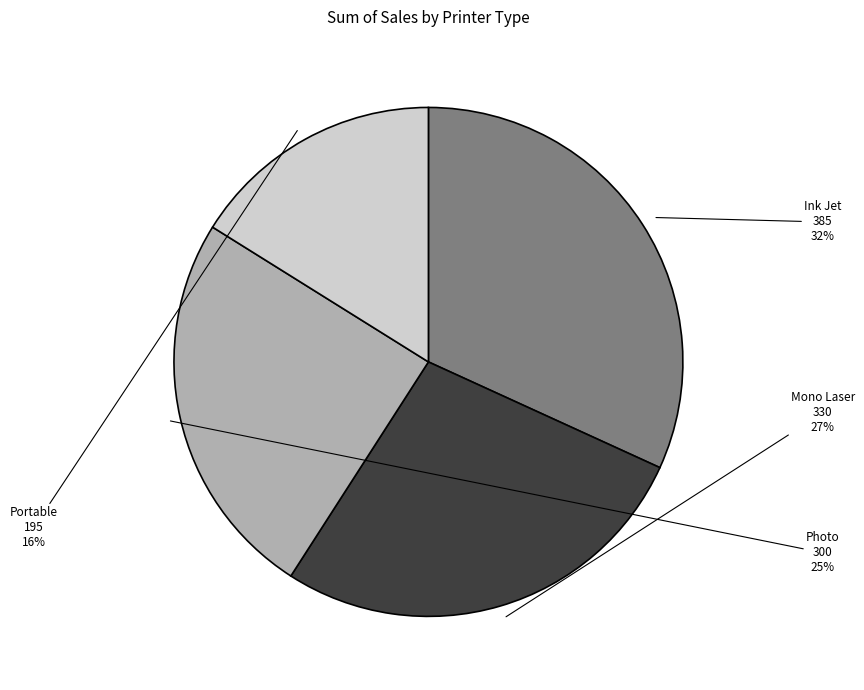

What percentage is the Ink Jet slice, to the nearest percent?

32%